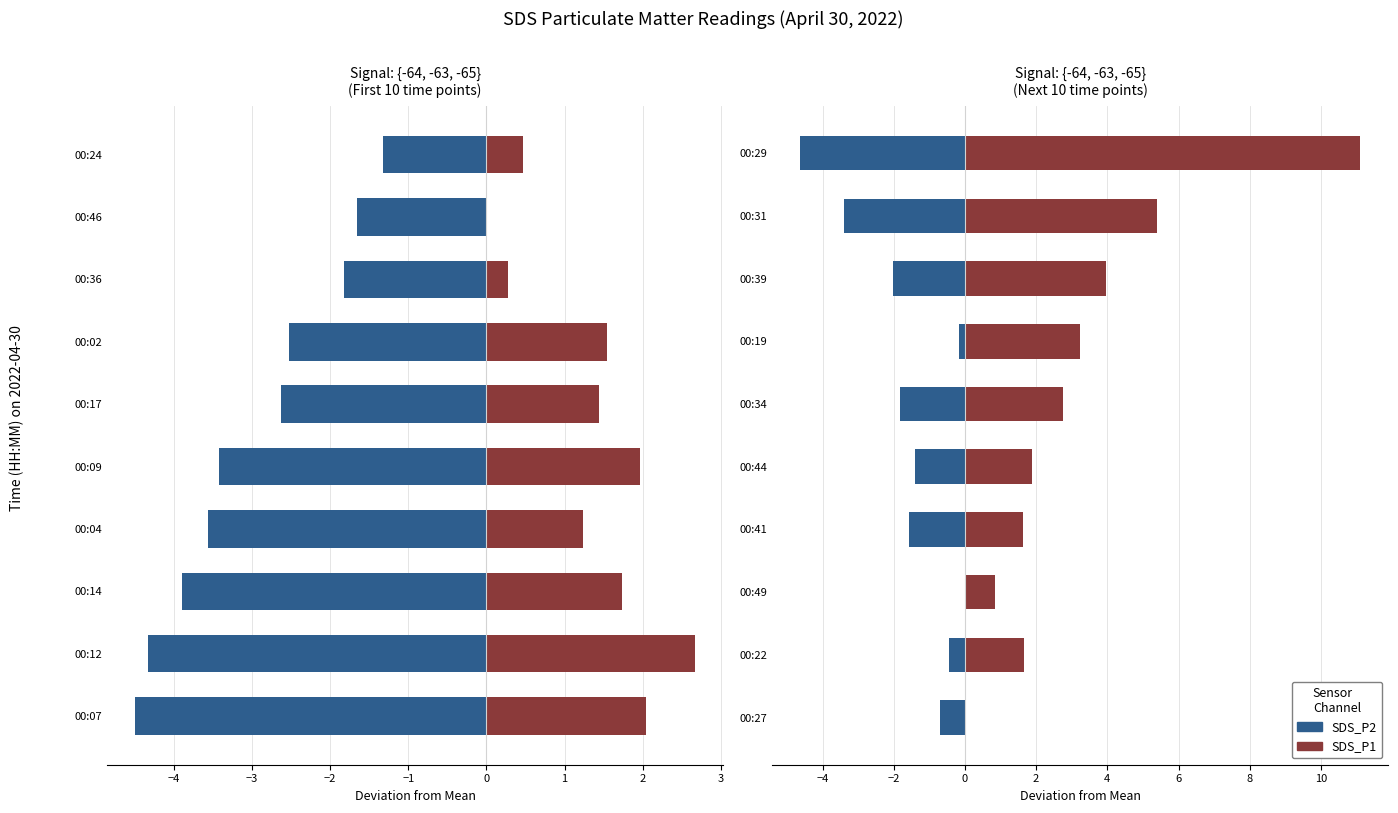

What position from the right is 3?

2